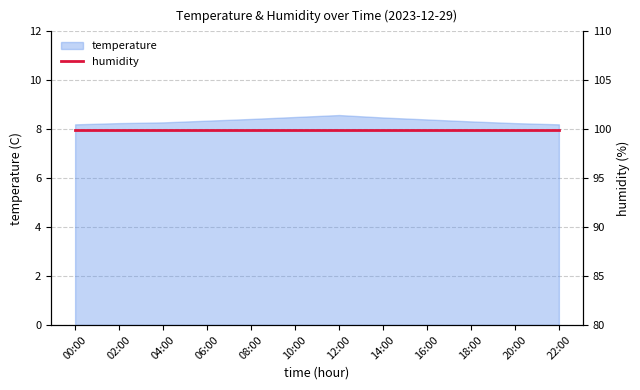

Which has a higher value, 00:00 or 06:00?

06:00